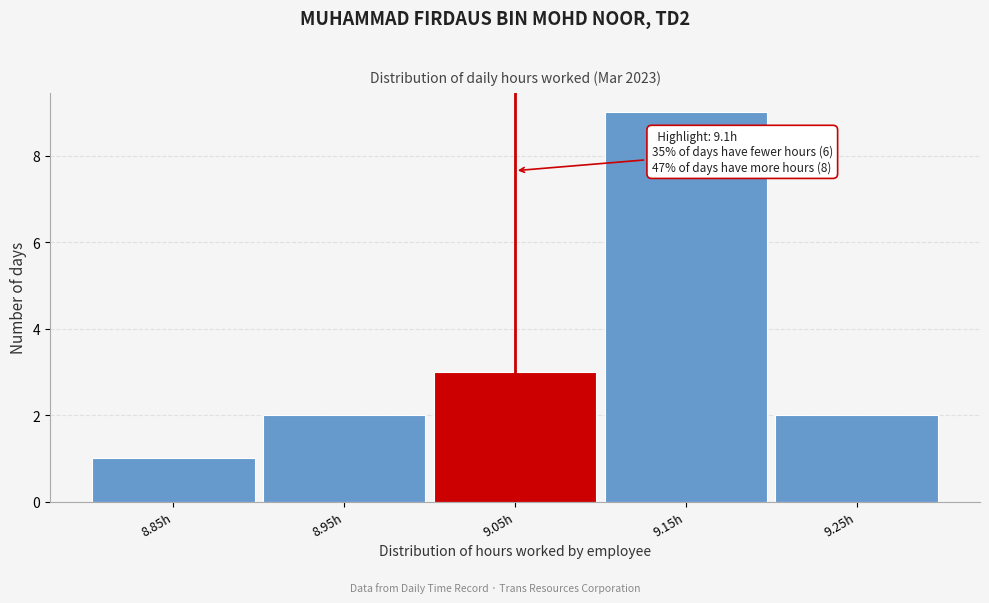

Reading right to left, what are all the values shown in this chart?

2	9	3	2	1